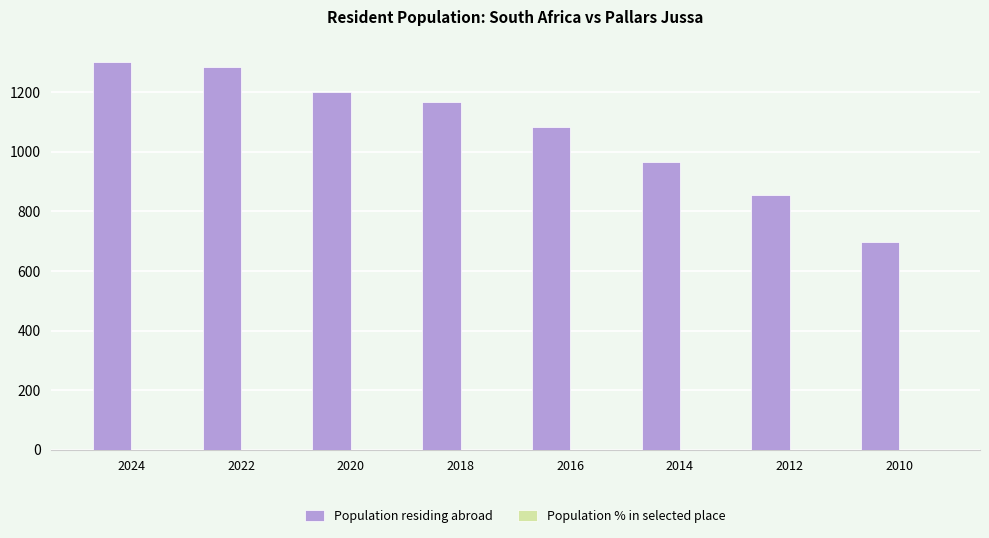

Which series has the largest total across all categories?

Population residing abroad